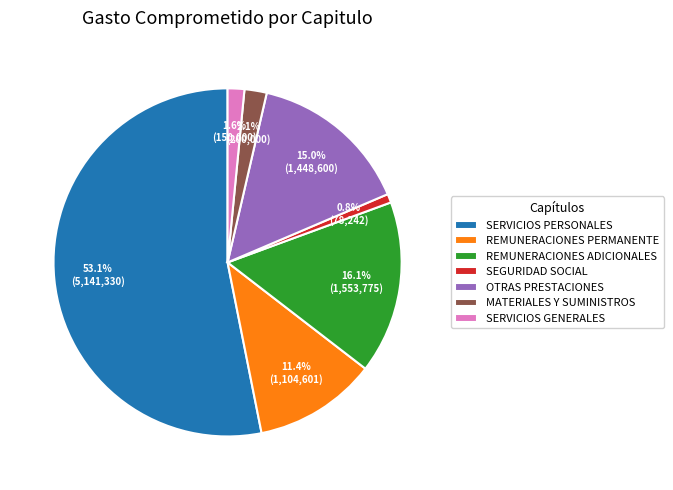

Approximately how many times larger is the value at REMUNERACIONES PERMANENTE compared to SEGURIDAD SOCIAL?

14.1